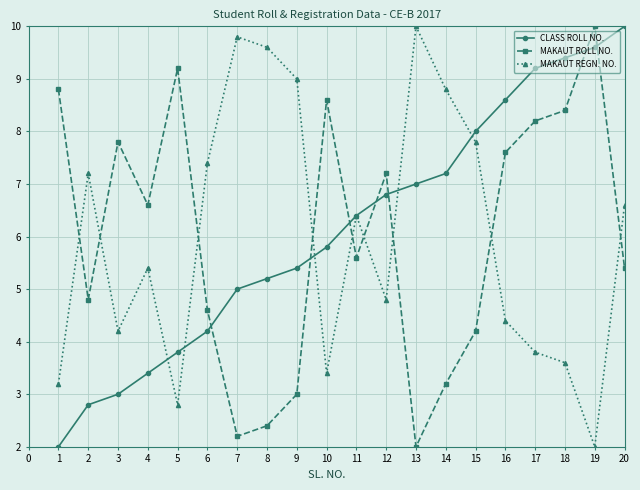

List the labels in order of MAKAUT REGN. NO. value, largest first.

13, 7, 8, 9, 14, 15, 6, 2, 20, 11, 4, 12, 16, 3, 17, 18, 10, 1, 5, 19